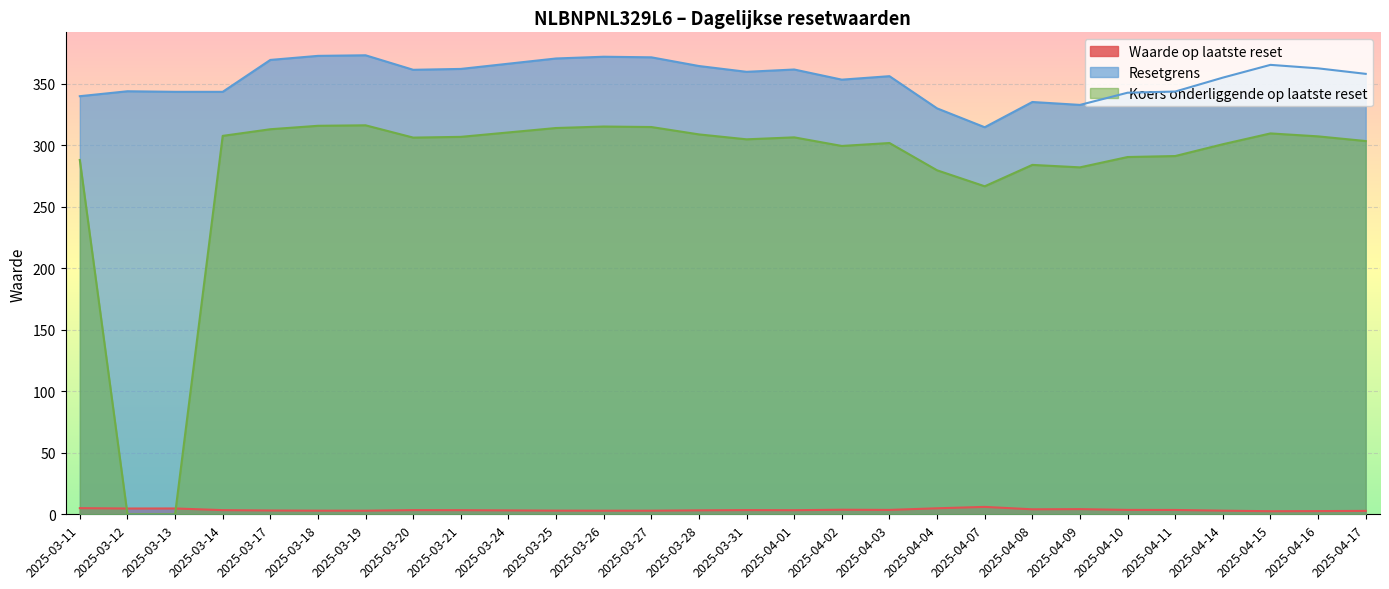

Reading left to right, extract all data points from this chart.

Waarde op laatste reset: 2025-03-11=5.0	2025-03-12=4.7	2025-03-13=4.7	2025-03-14=3.4	2025-03-17=3.1	2025-03-18=3.0	2025-03-19=2.9	2025-03-20=3.4	2025-03-21=3.4	2025-03-24=3.2	2025-03-25=3.0	2025-03-26=2.9	2025-03-27=2.9	2025-03-28=3.2	2025-03-31=3.4	2025-04-01=3.3	2025-04-02=3.7	2025-04-03=3.6	2025-04-04=4.9	2025-04-07=6.0	2025-04-08=4.1	2025-04-09=4.2	2025-04-10=3.6	2025-04-11=3.5	2025-04-14=3.0	2025-04-15=2.5	2025-04-16=2.6	2025-04-17=2.8
Resetgrens: 2025-03-11=340.1	2025-03-12=344.1	2025-03-13=343.6	2025-03-14=343.6	2025-03-17=369.6	2025-03-18=372.9	2025-03-19=373.4	2025-03-20=361.6	2025-03-21=362.3	2025-03-24=366.5	2025-03-25=370.8	2025-03-26=372.2	2025-03-27=371.7	2025-03-28=364.6	2025-03-31=359.9	2025-04-01=361.8	2025-04-02=353.5	2025-04-03=356.4	2025-04-04=330.2	2025-04-07=314.8	2025-04-08=335.4	2025-04-09=333.0	2025-04-10=342.9	2025-04-11=343.9	2025-04-14=355.2	2025-04-15=365.6	2025-04-16=362.7	2025-04-17=358.2
Koers onderliggende op laatste reset: 2025-03-11=288.2	2025-03-12=0.0	2025-03-13=0.0	2025-03-14=307.8	2025-03-17=313.2	2025-03-18=316.0	2025-03-19=316.4	2025-03-20=306.4	2025-03-21=307.0	2025-03-24=310.6	2025-03-25=314.2	2025-03-26=315.4	2025-03-27=315.0	2025-03-28=309.0	2025-03-31=305.0	2025-04-01=306.6	2025-04-02=299.6	2025-04-03=302.0	2025-04-04=279.8	2025-04-07=266.8	2025-04-08=284.2	2025-04-09=282.2	2025-04-10=290.6	2025-04-11=291.4	2025-04-14=301.0	2025-04-15=309.8	2025-04-16=307.4	2025-04-17=303.6